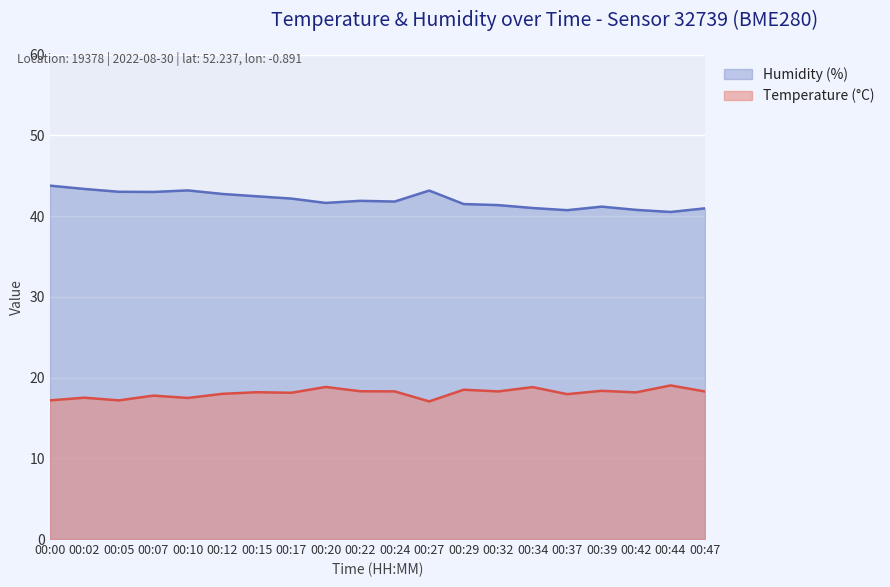

How many lines are shown in the chart?

2